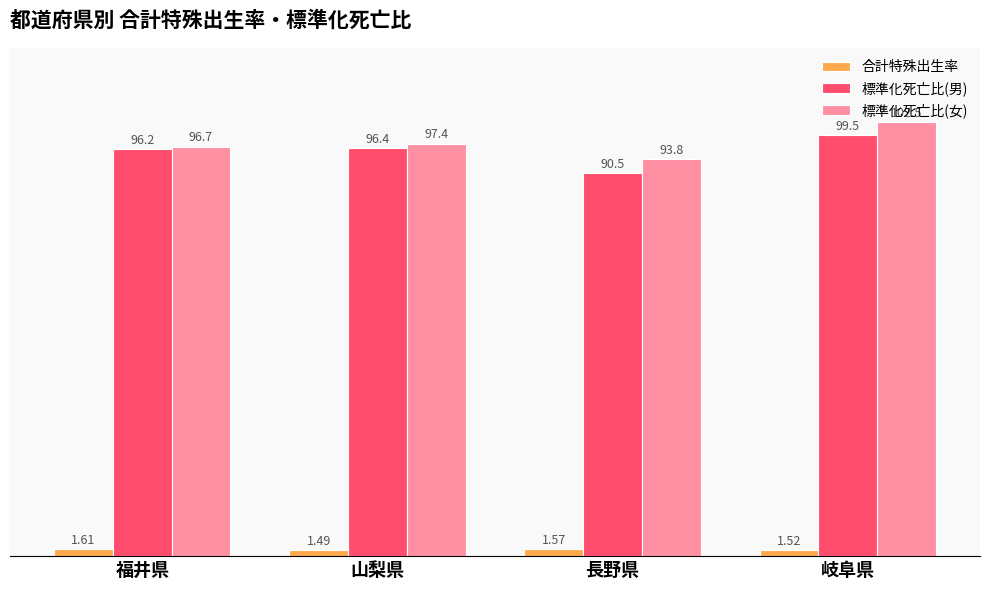

What is the spread (max minus min) of values at 岐阜県?

101.0